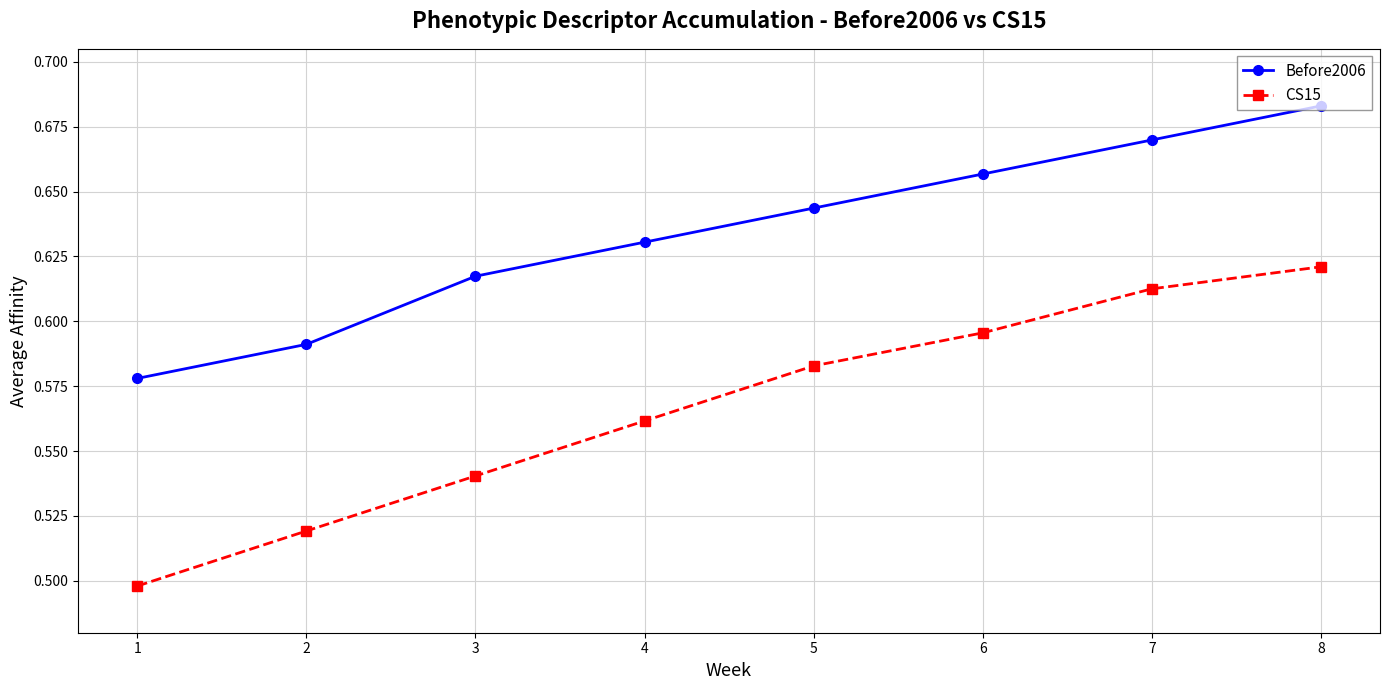

What is the difference between the CS15 values at 3 and 6?

0.1